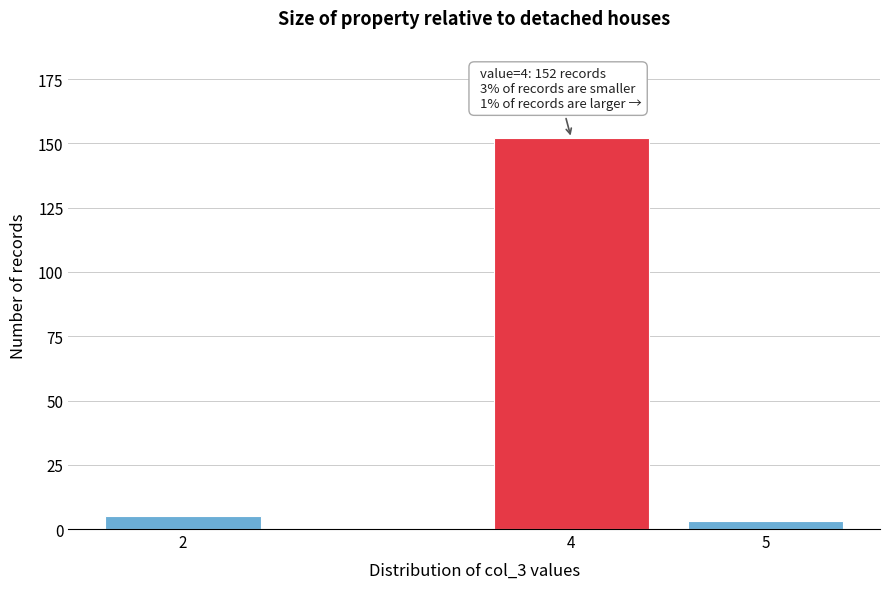

Reading left to right, extract all data points from this chart.

5	152	3